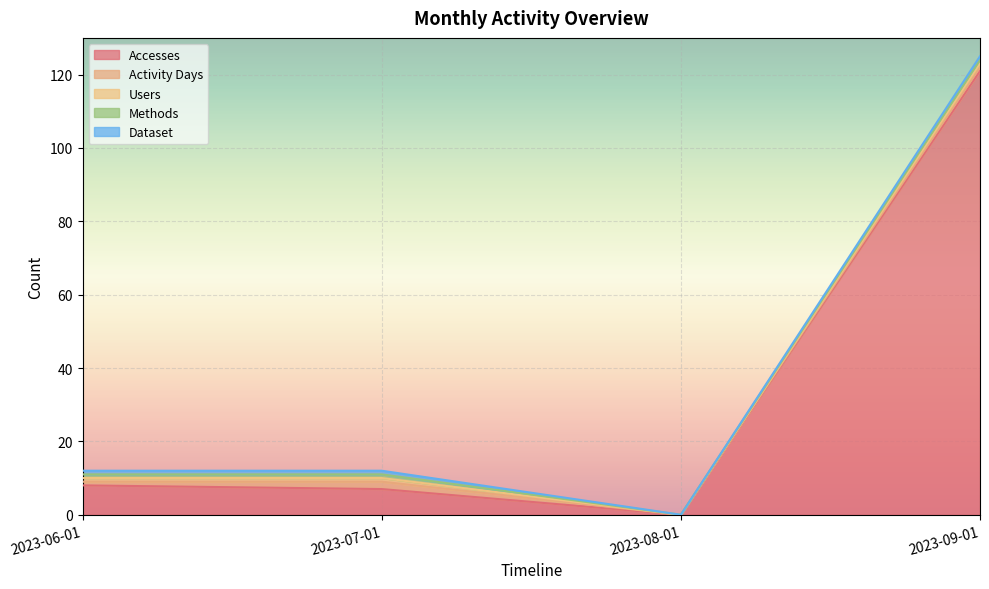

What is the maximum value for Dataset?

1